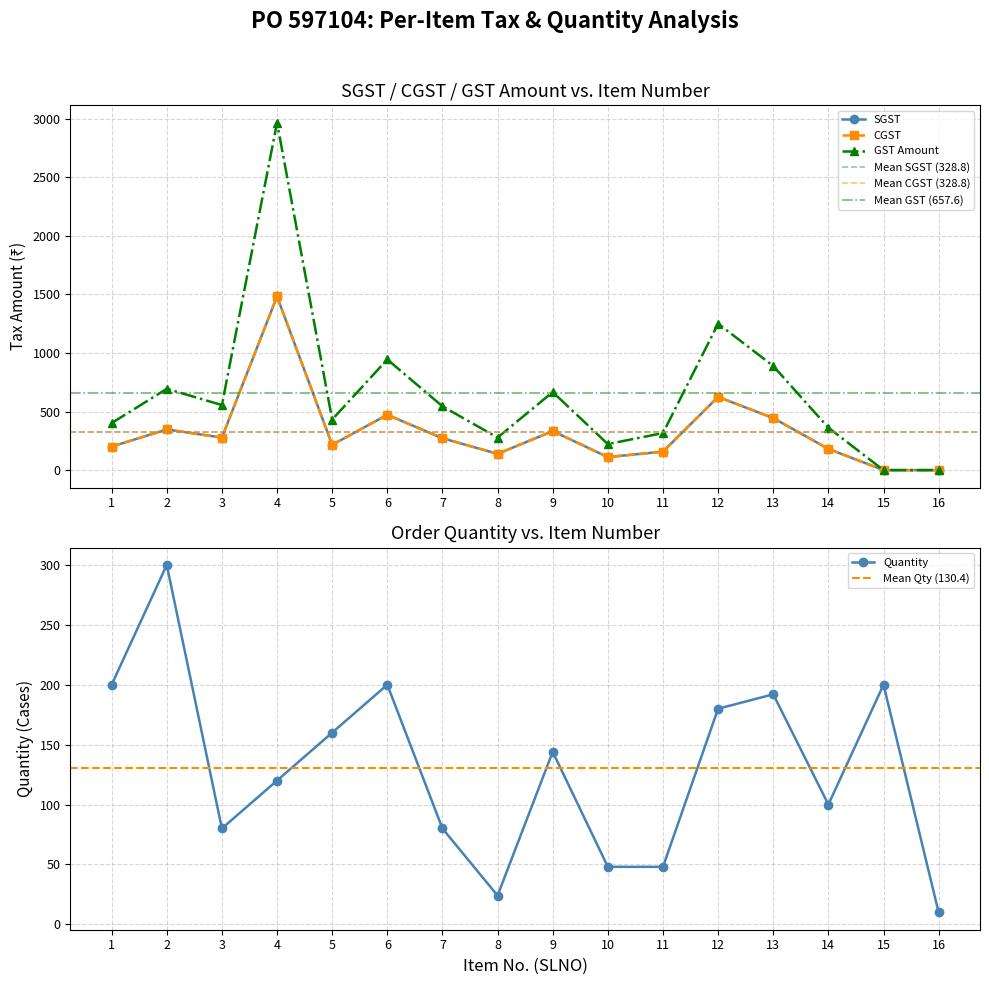

True or false: Quantity has more than 2 points higher than both neighbors.

True